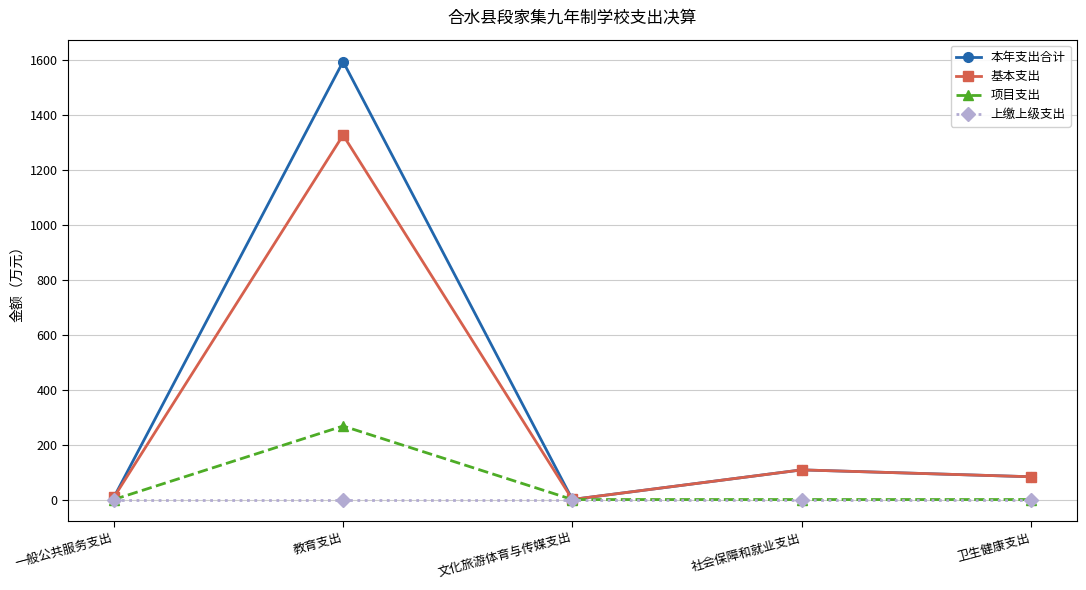

What is the total value across all series at 教育支出?

3191.7